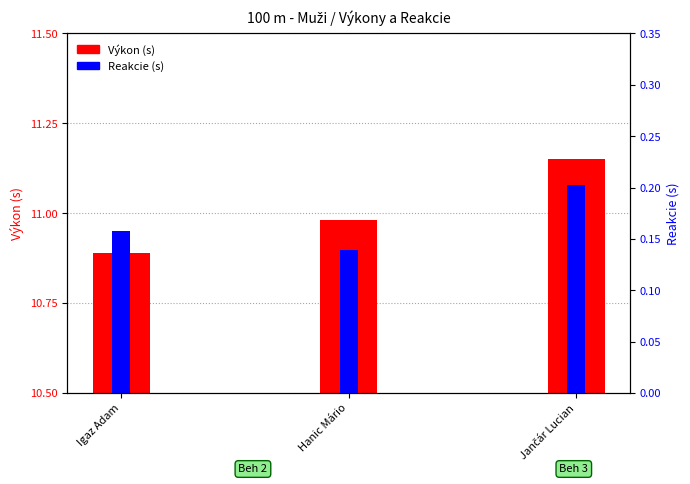

What is the lowest value of the Reakcie (s) series?

0.1